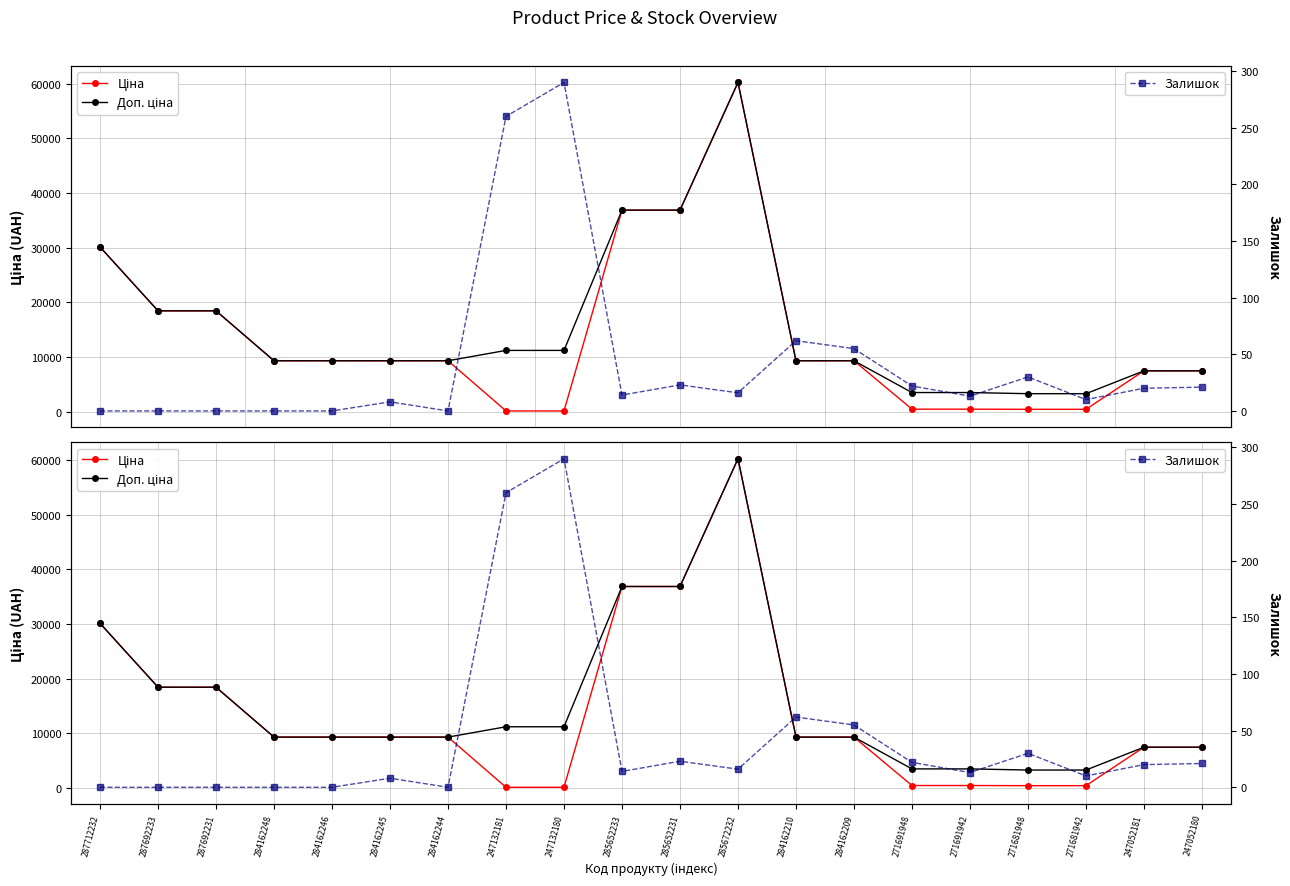

How many data points in Залишок are above 16?

9